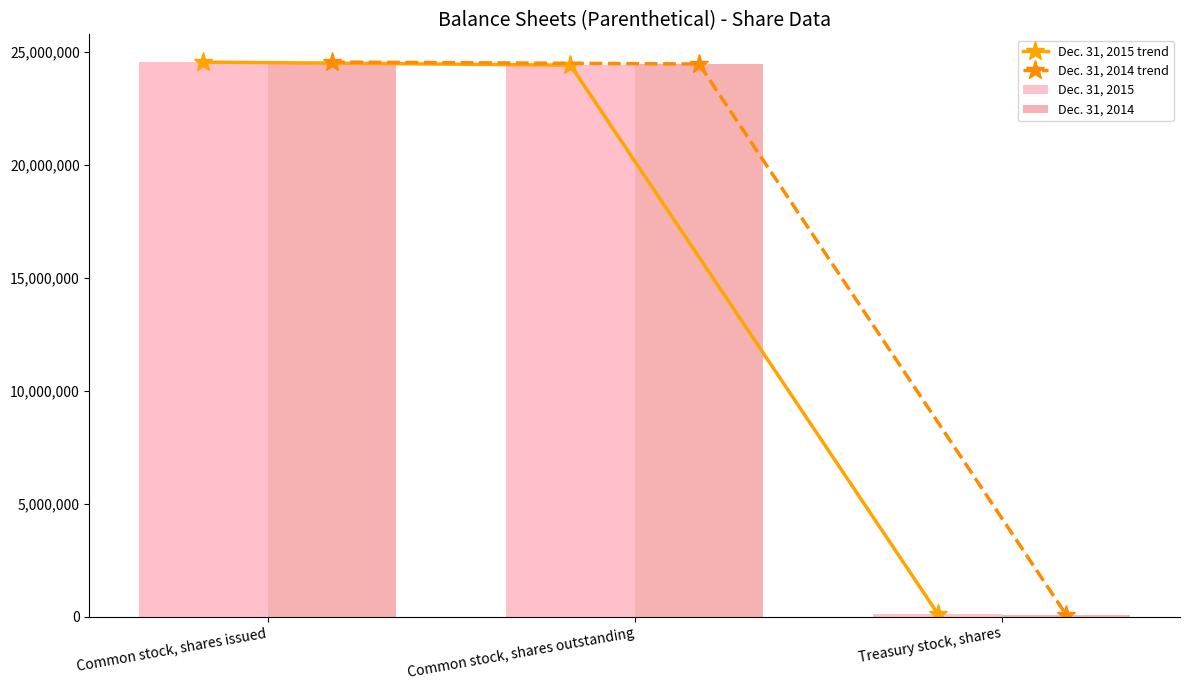

Reading left to right, list all the values displayed in this chart.

Dec. 31, 2015 trend: Common stock, shares issued=24539937	Common stock, shares outstanding=24403659	Treasury stock, shares=136278
Dec. 31, 2014 trend: Common stock, shares issued=24540720	Common stock, shares outstanding=24455709	Treasury stock, shares=85011
Dec. 31, 2015: Common stock, shares issued=24539937	Common stock, shares outstanding=24403659	Treasury stock, shares=136278
Dec. 31, 2014: Common stock, shares issued=24540720	Common stock, shares outstanding=24455709	Treasury stock, shares=85011